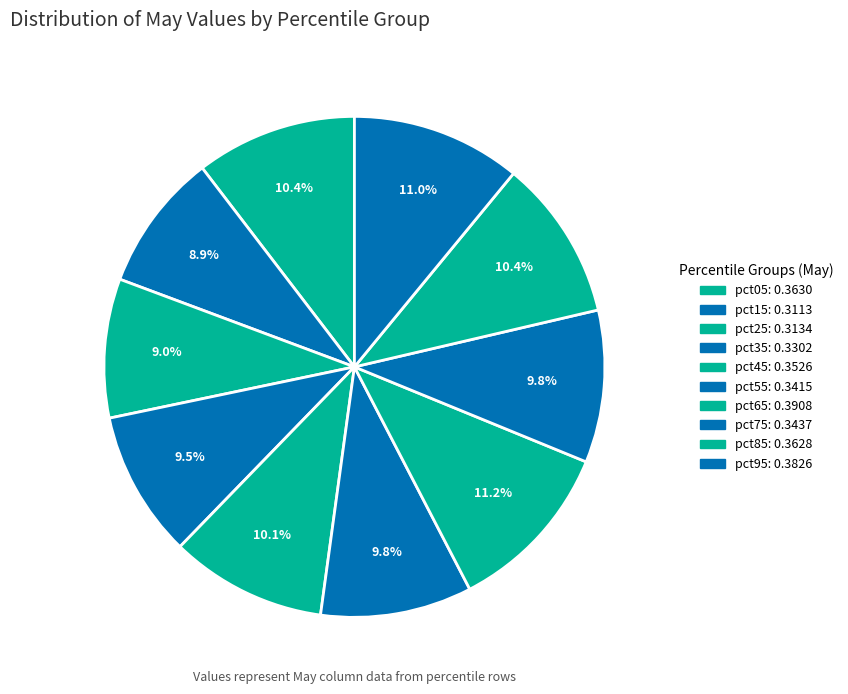

Does pct95 represent more than half of the total?

No